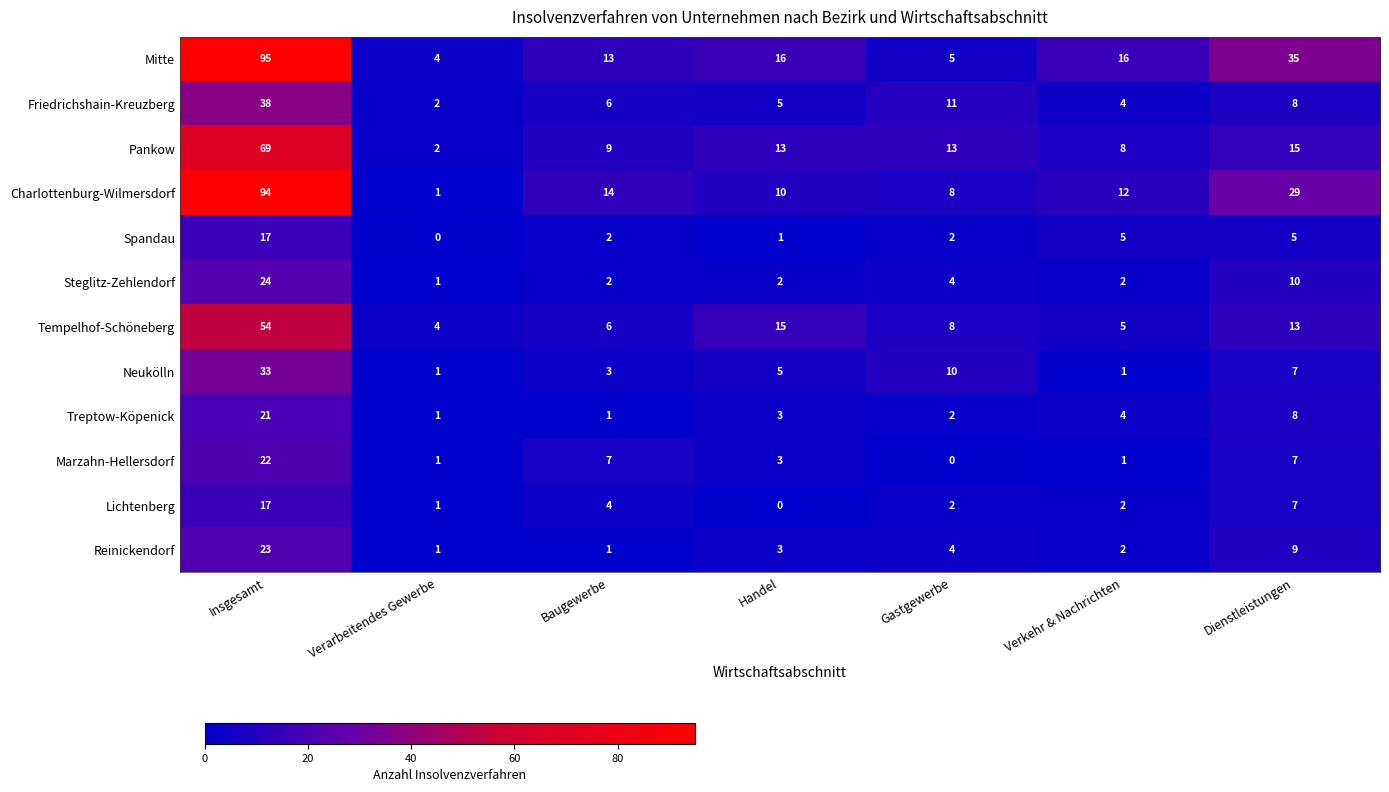

What is the highest value of the Reinickendorf series?

23